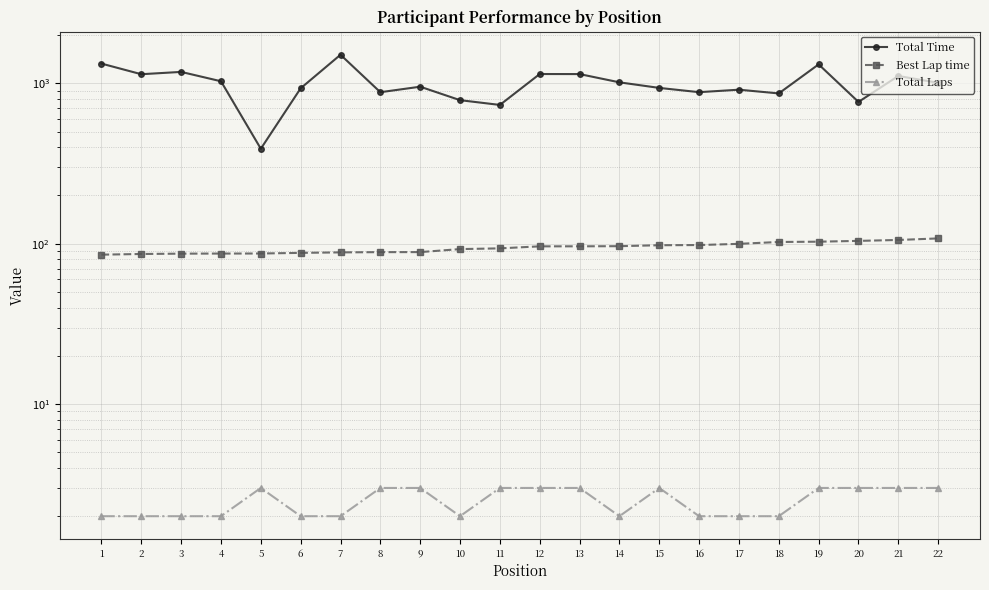

What is the difference between the second highest and second lowest values in the Best Lap time series?

19.2